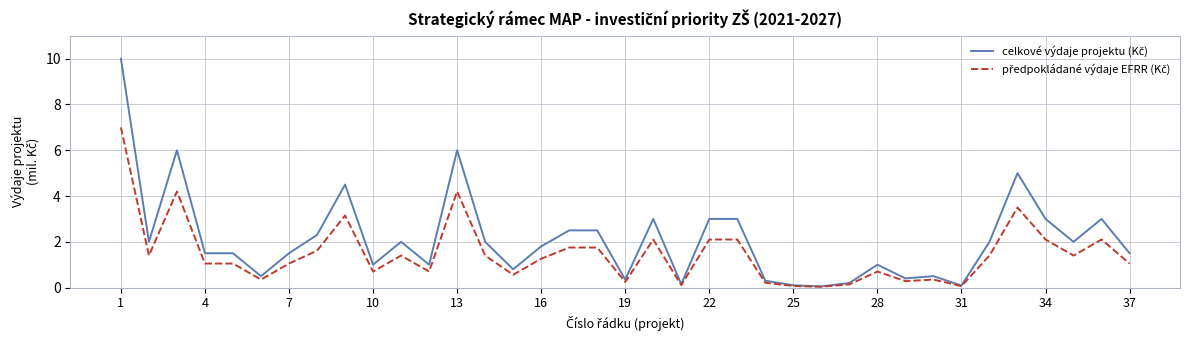

Is this an area chart (filled region under the line)?

No